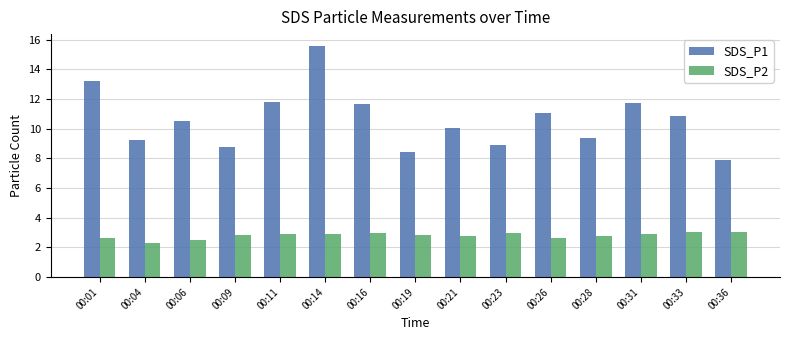

Which category has the highest value across all series?

00:14